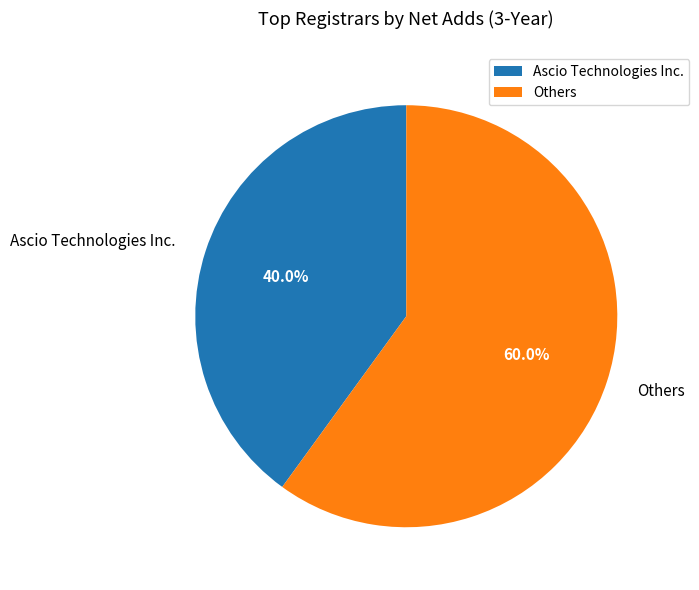

Combined, do Others and Ascio Technologies Inc. account for over 50%?

Yes